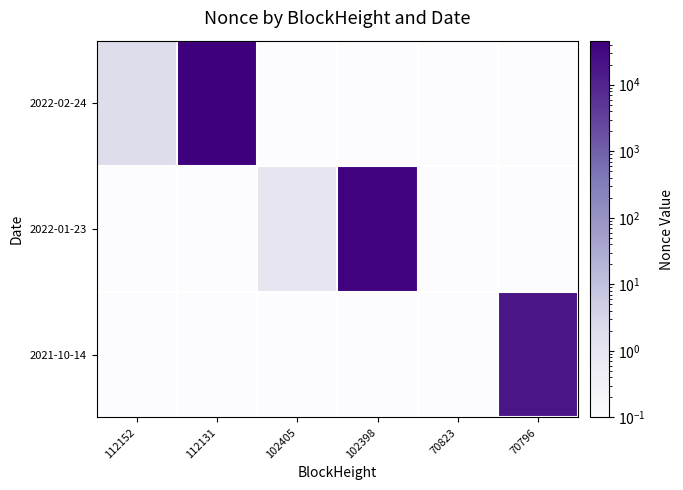

How many distinct data groups are displayed?

3